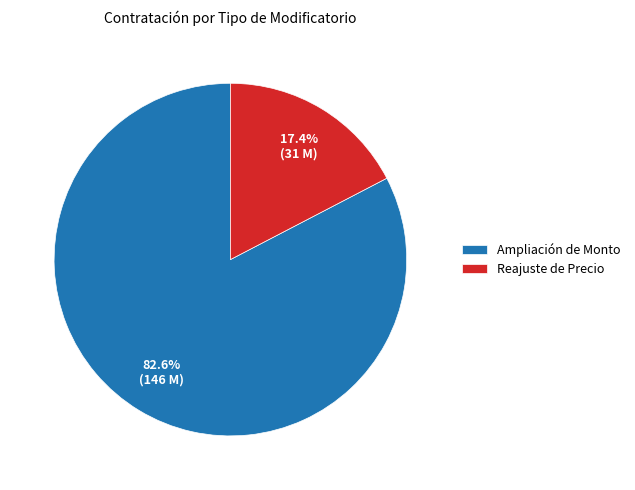

To the nearest percent, what portion does Ampliación de Monto represent?

83%